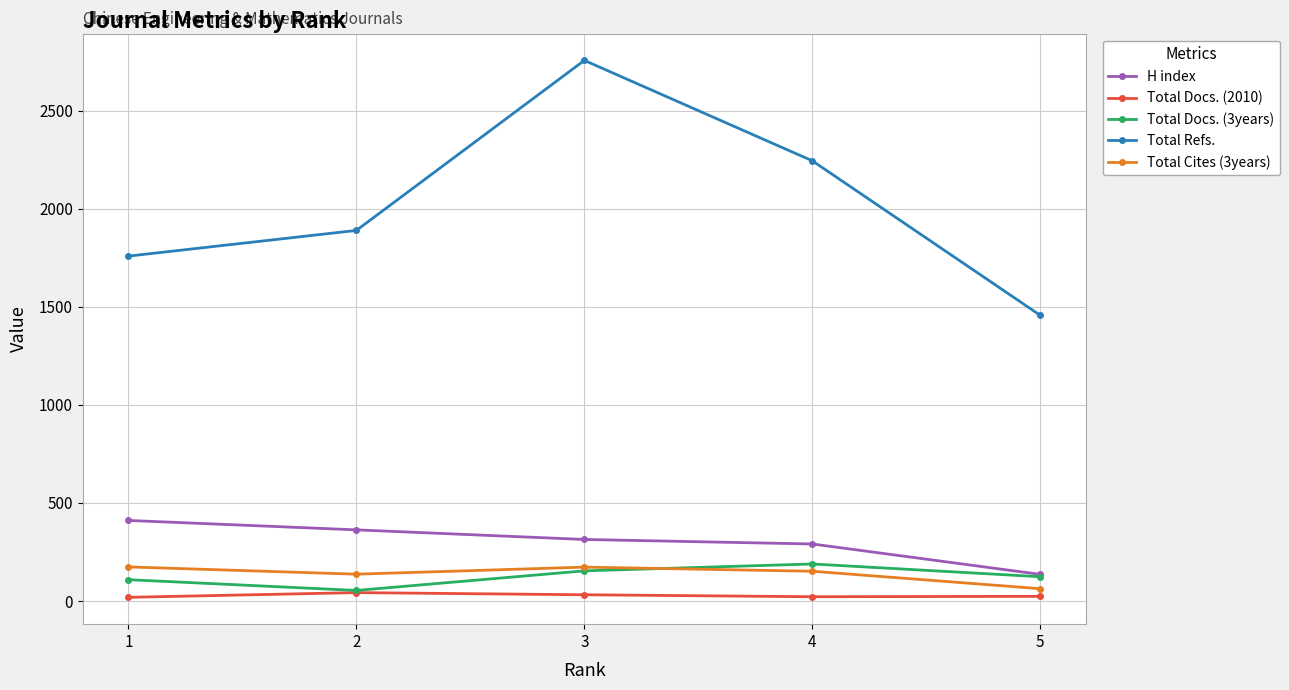

At how many categories does at least one series exceed 254?

5